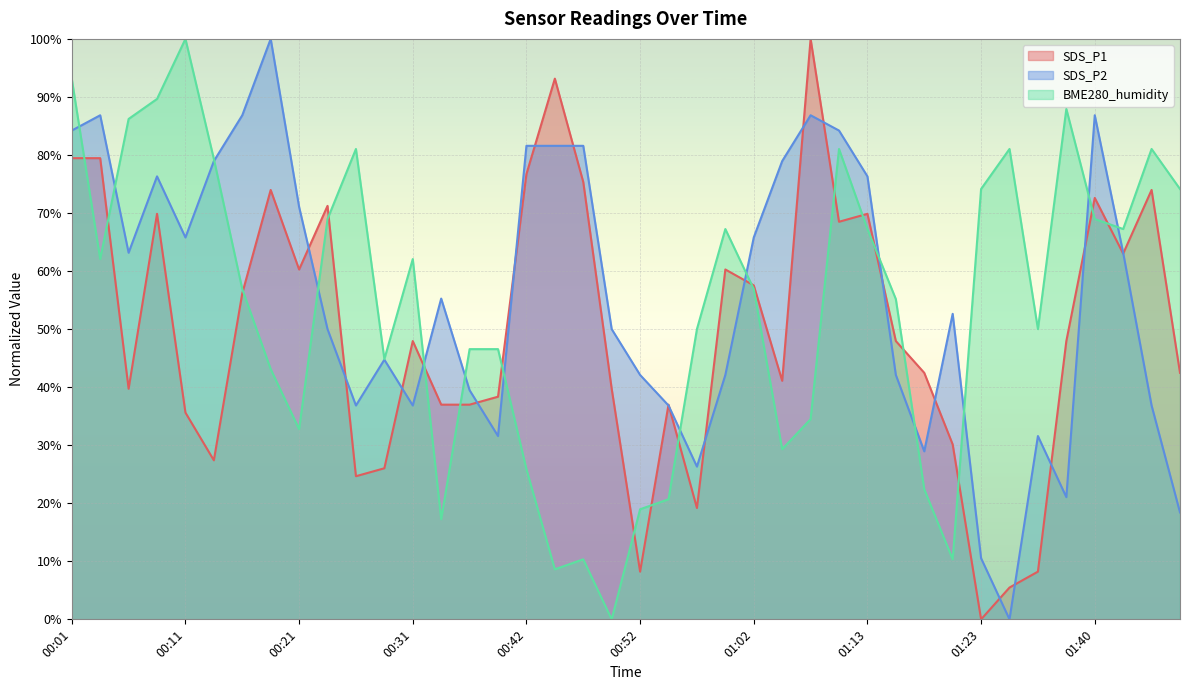

What are all the series names shown in the legend?

SDS_P1, SDS_P2, BME280_humidity